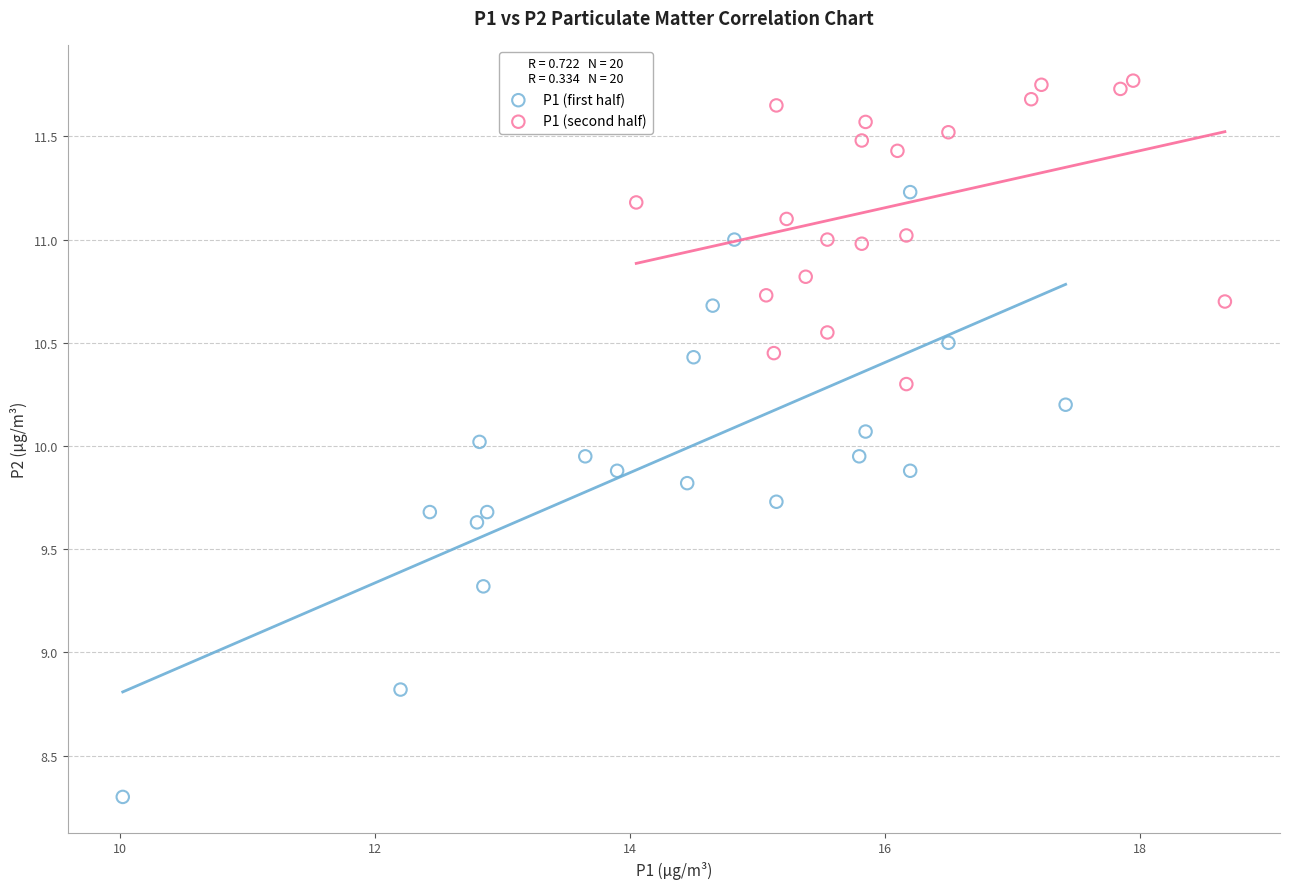

What are all the series names shown in the legend?

P1 (first half), P1 (second half)